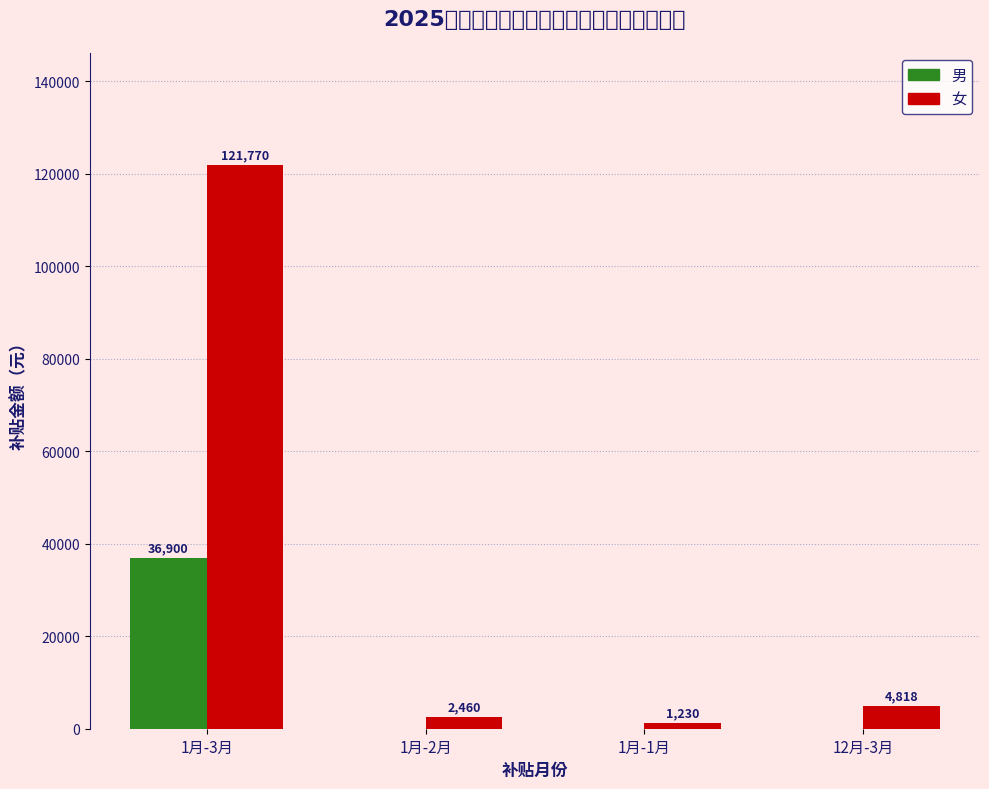

How many bars are there in total?

8